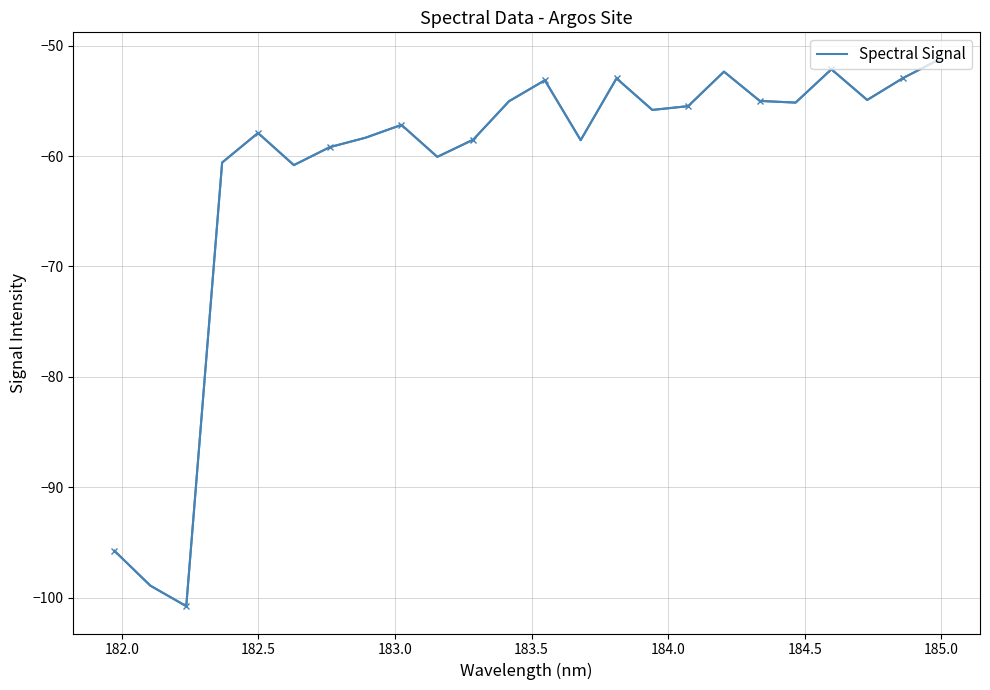

What is the smallest value displayed?

-100.8